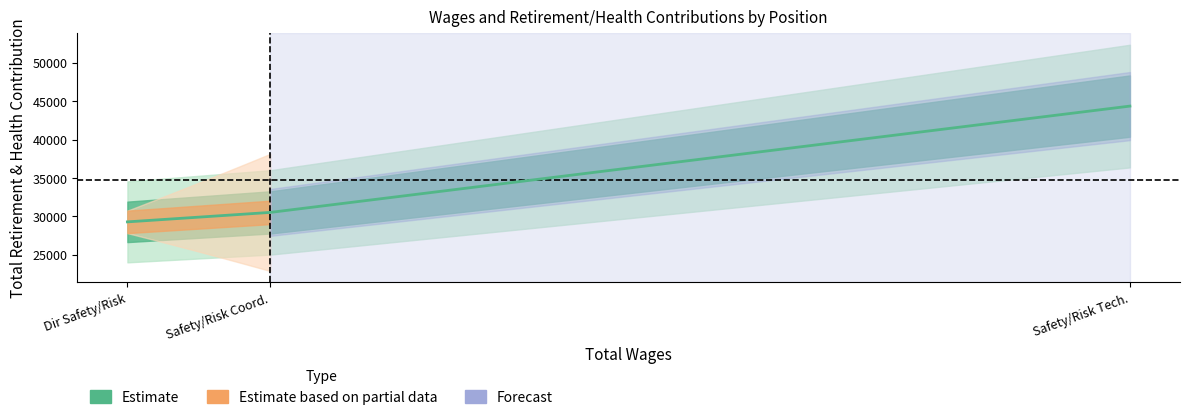

What is the difference between the maximum and minimum values?

15069